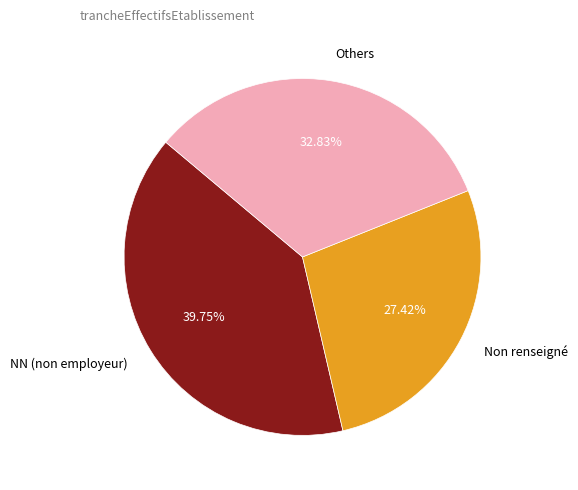

Which category has the biggest portion of the pie?

NN (non employeur)